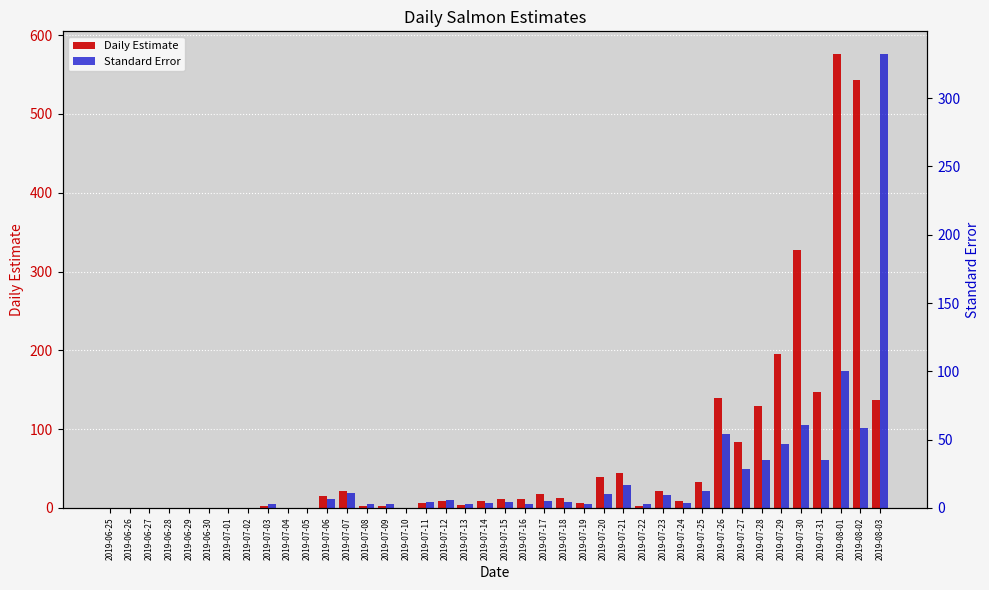

Is the value of Daily Estimate at 2019-07-11 greater than the value of Standard Error at 2019-07-05?

Yes